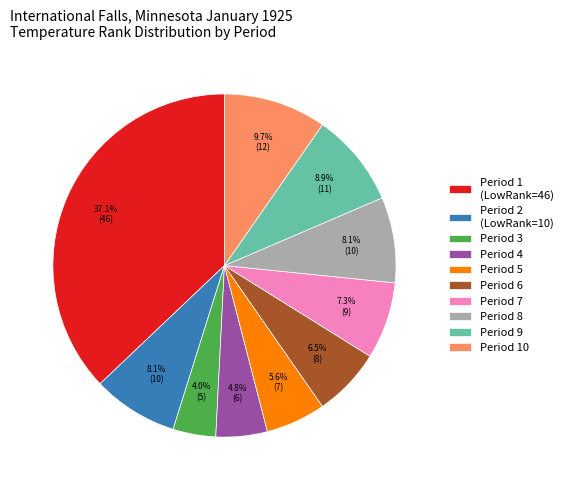

How many segments does this pie chart have?

10